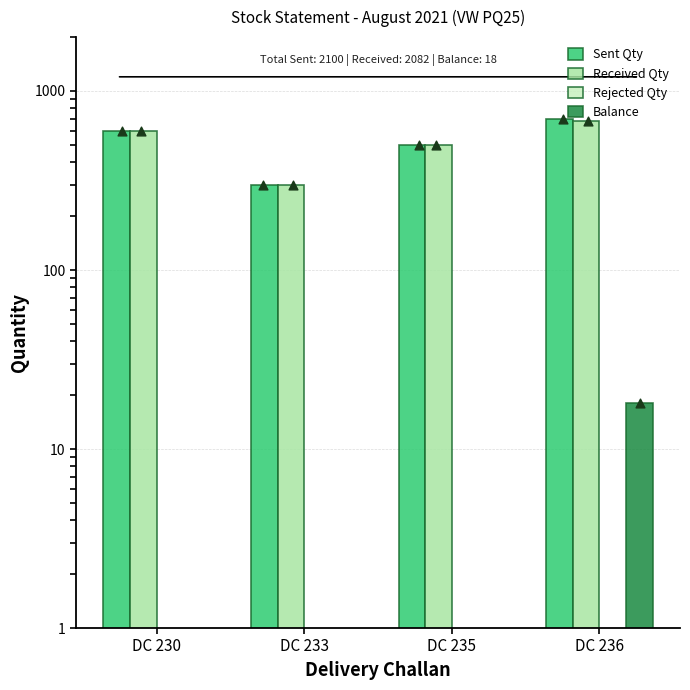

At how many categories does at least one series exceed 7?

4